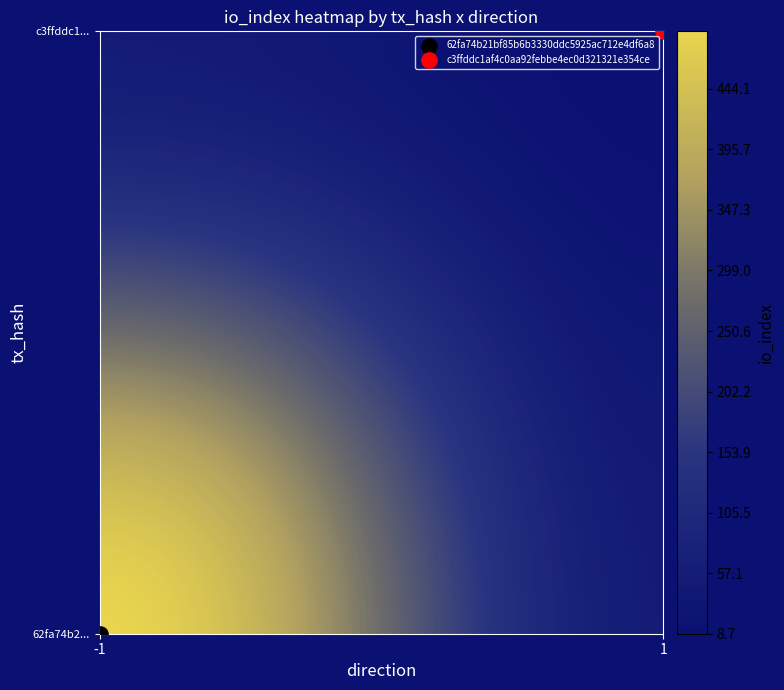

True or false: 62fa74b21bf85b6b3330ddc5925ac712e4df6a8 has a value of 0 at direction.

False